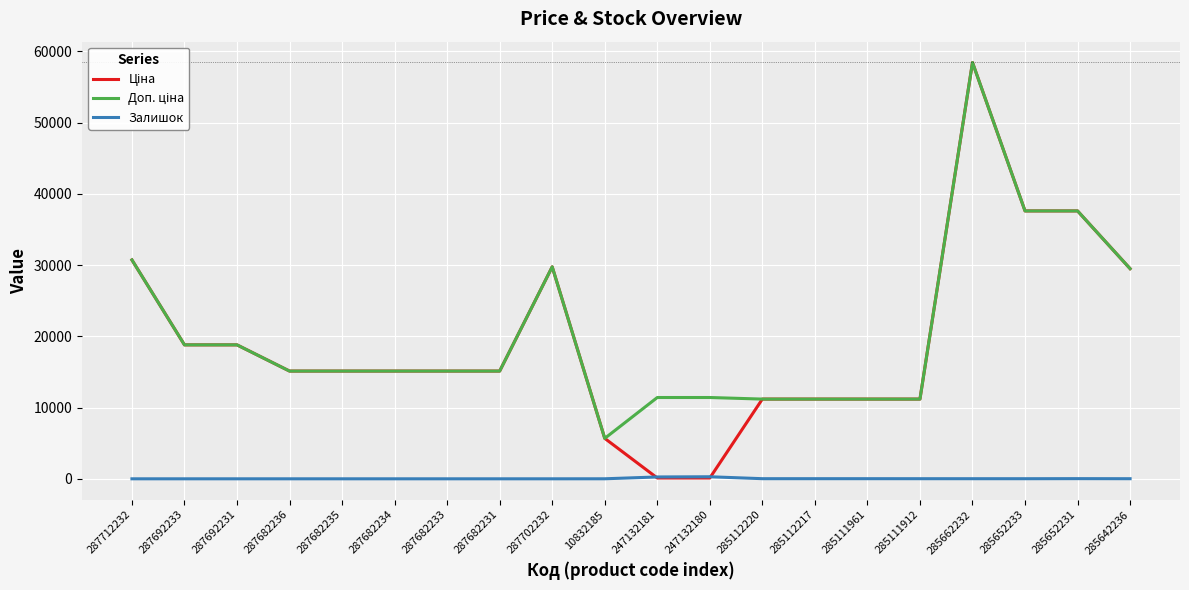

What is the spread (max minus min) of values at 287682231?

15120.0